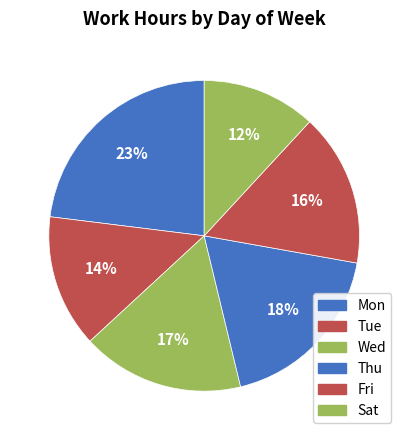

How many slices are in this pie chart?

6